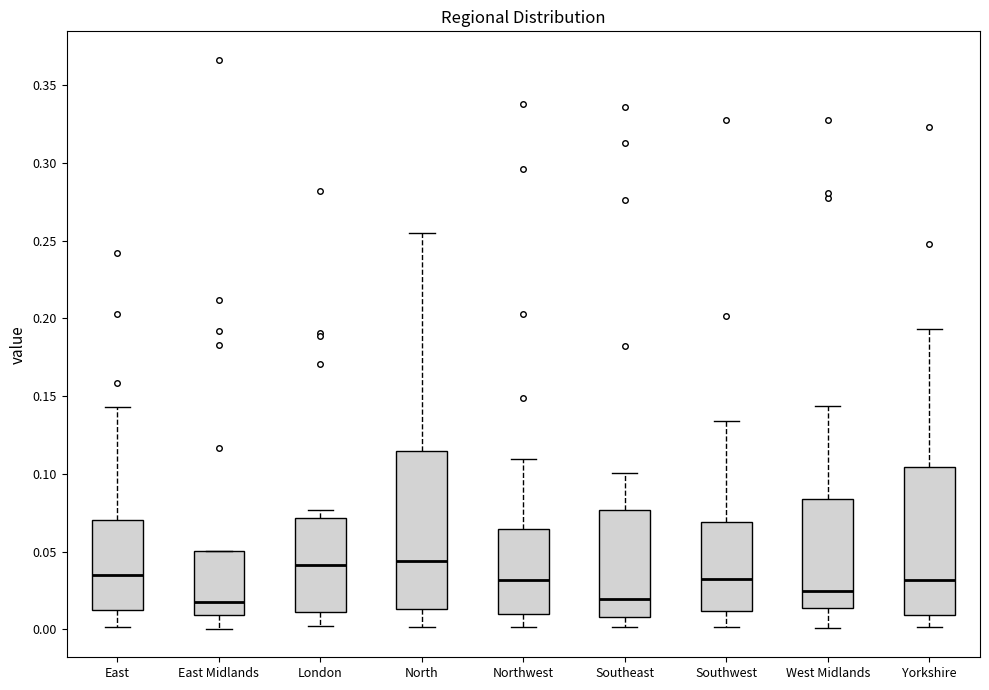

Where is the upper edge of the box for East Midlands on the y-axis? The values are not printed on the chart, so give them approximately, as read against the axis.

0.050